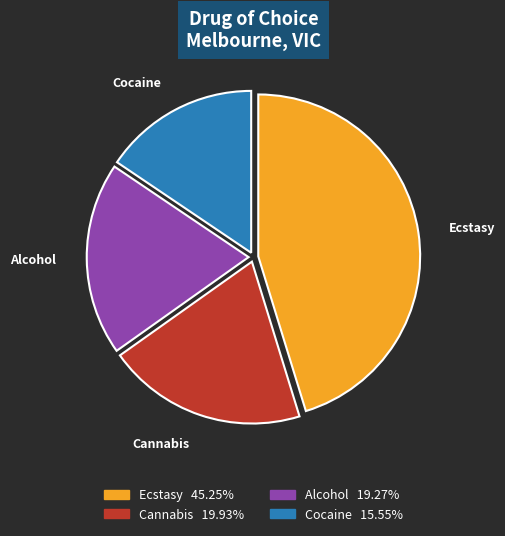

Rank the categories by value from highest to lowest.

Ecstasy, Cannabis, Alcohol, Cocaine